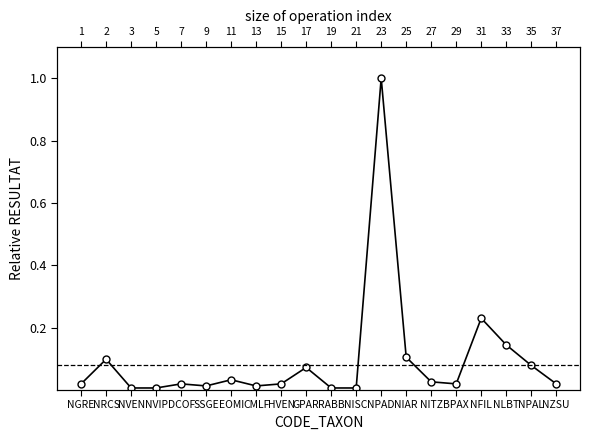

The chart shows a value of 0.1 at GPAR. True or false?

True